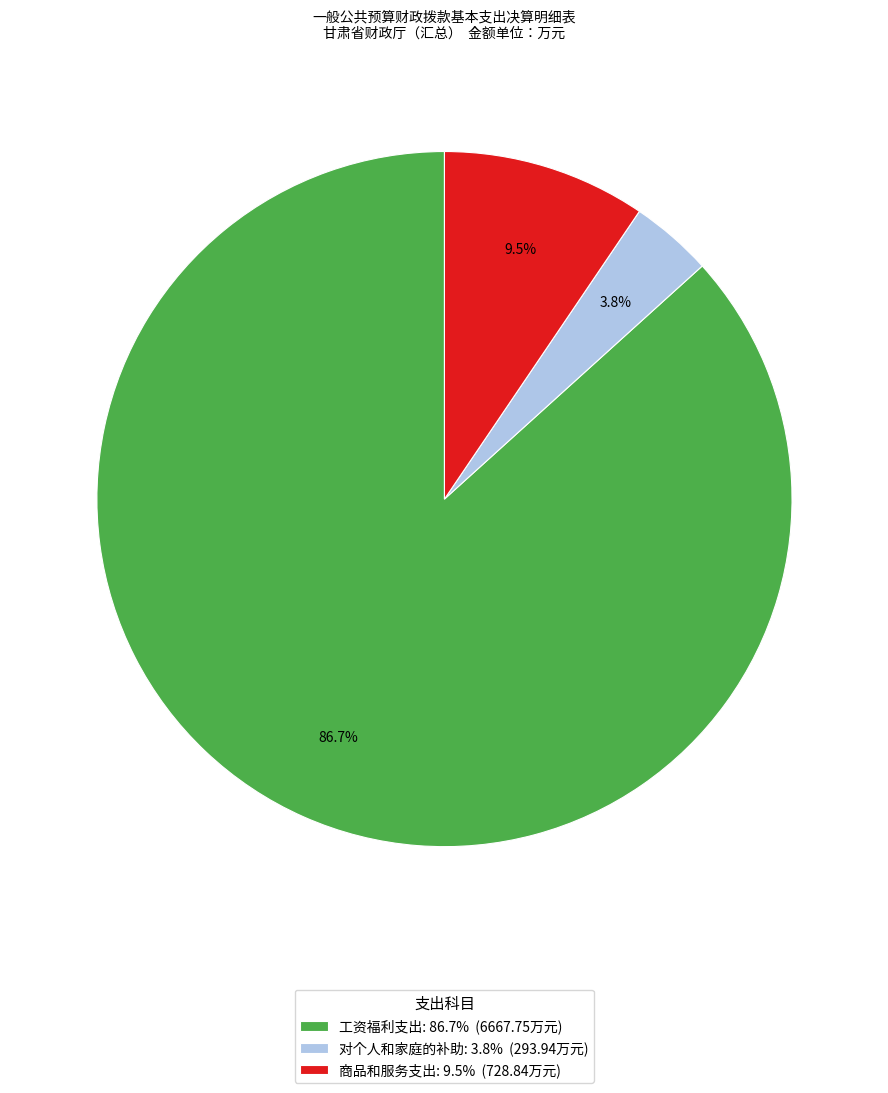

Is there any slice that represents more than half of the pie?

Yes